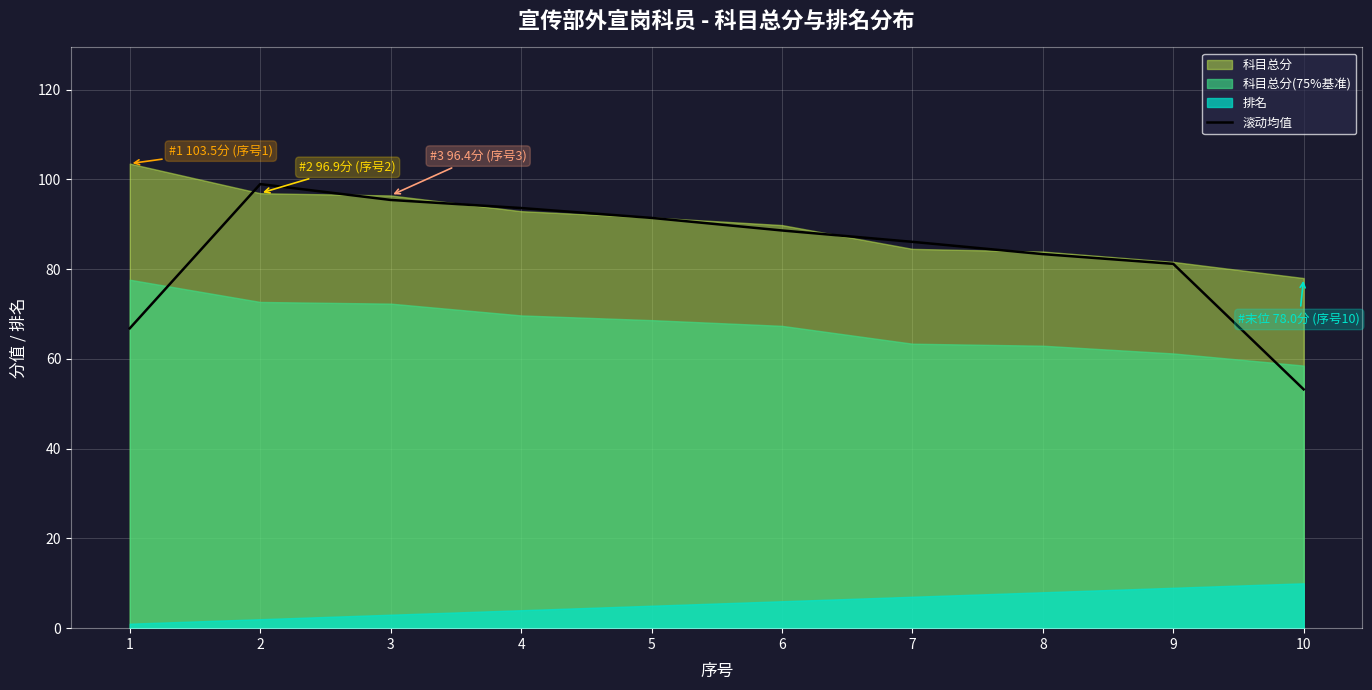

What is the value of the 2nd point from the left?

98.9